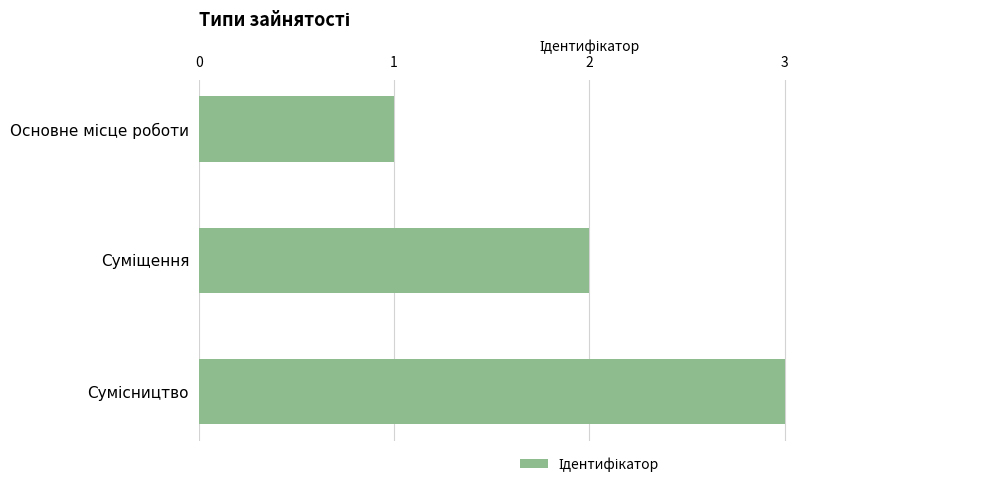

What is the greatest value displayed?

3